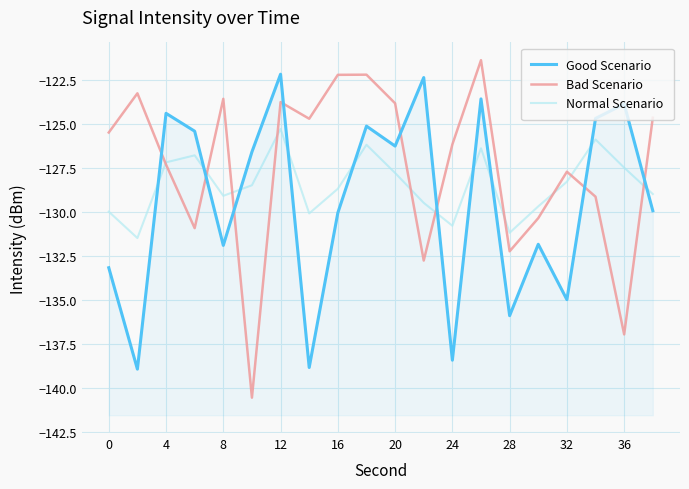

How many lines are shown in the chart?

3